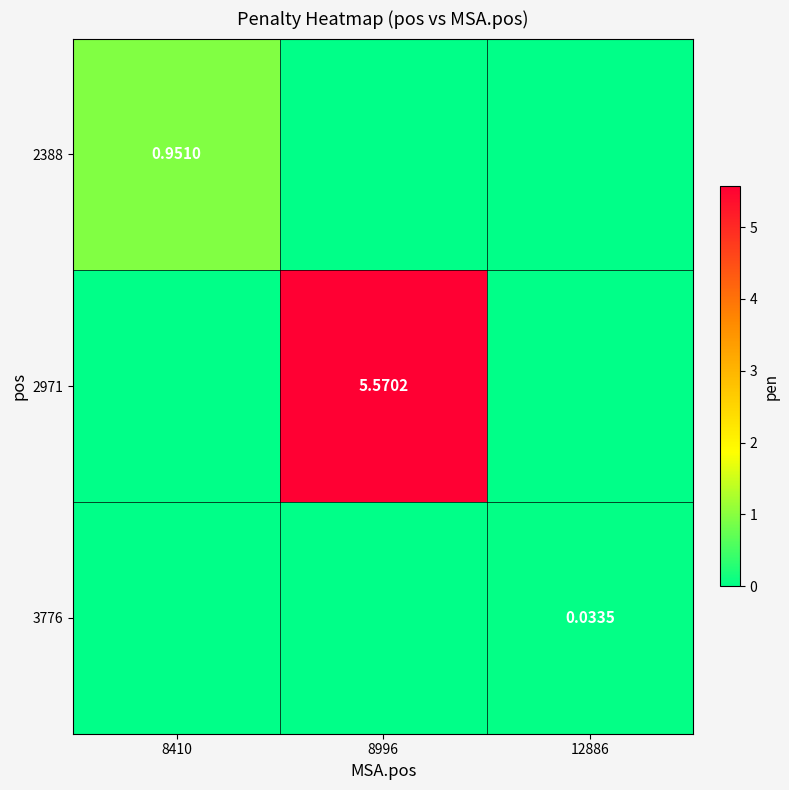

How many series are shown in this chart?

3